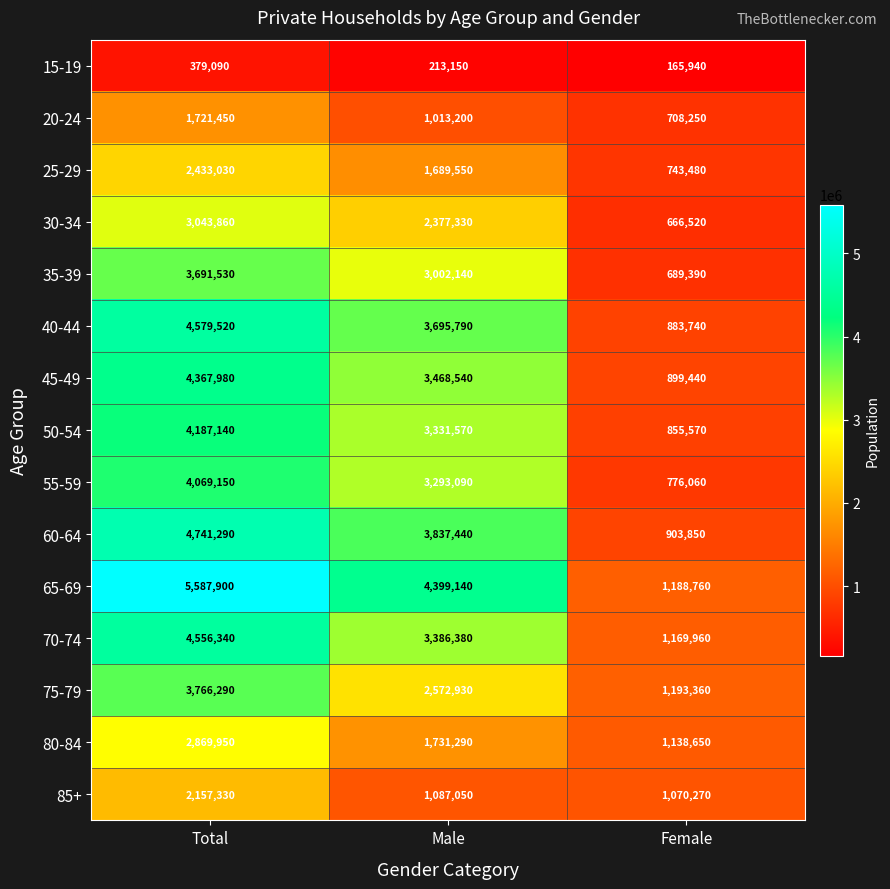

The value of 40-44 at Male is 3695790. True or false?

True